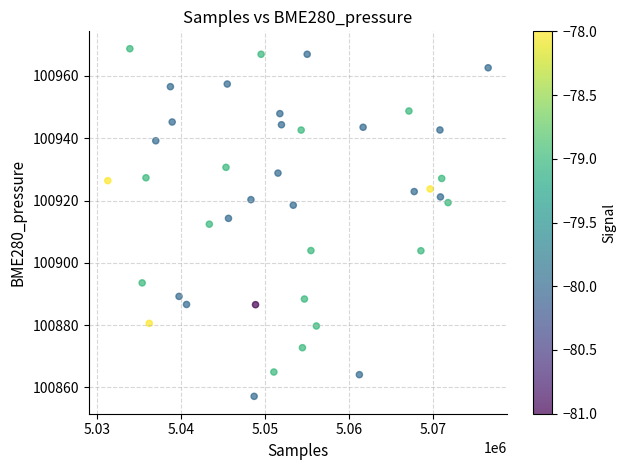

What is the range of X values (max minus min)?

45366.0